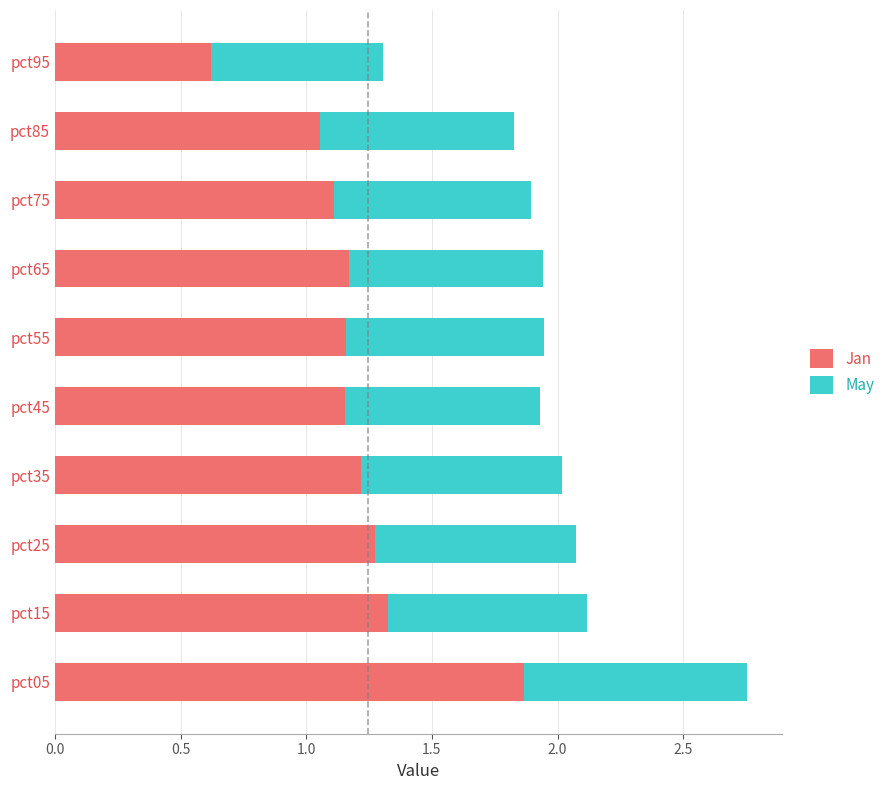

The Jan series shows 1.2 at pct55. True or false?

True